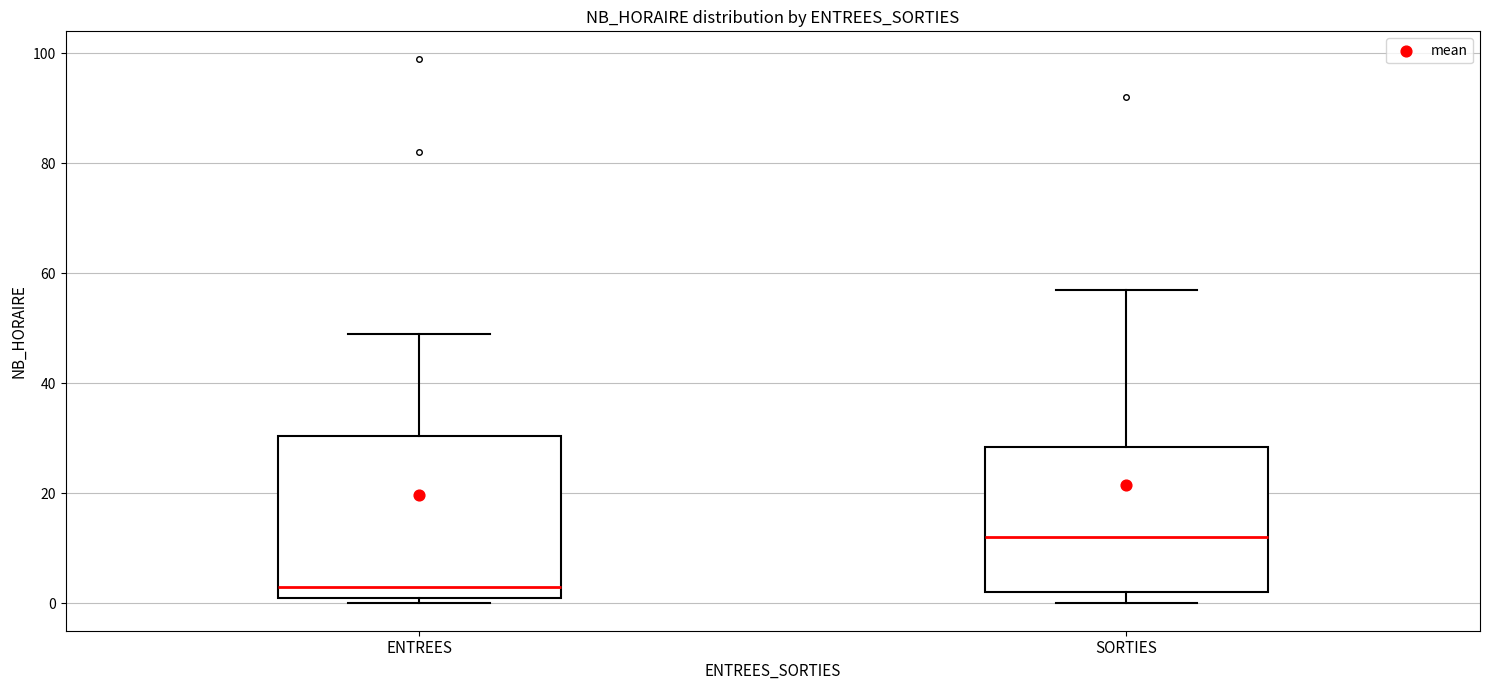

Where does the median line of the box for ENTREES sit on the y-axis? The values are not printed on the chart, so give them approximately, as read against the axis.

4